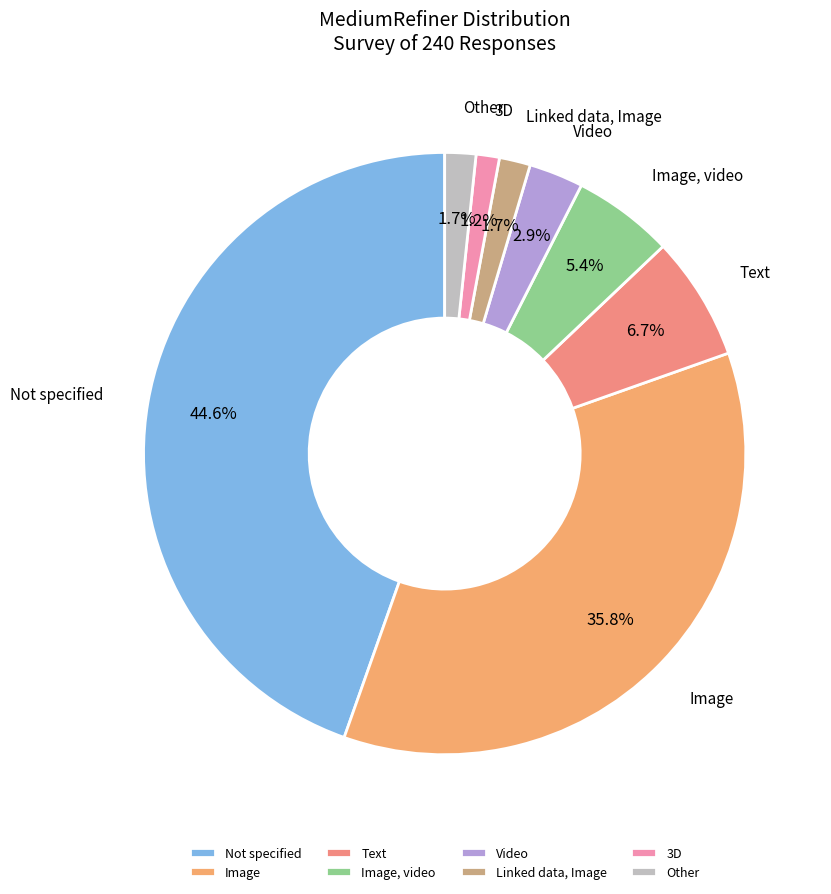

Does any single category account for the majority?

No